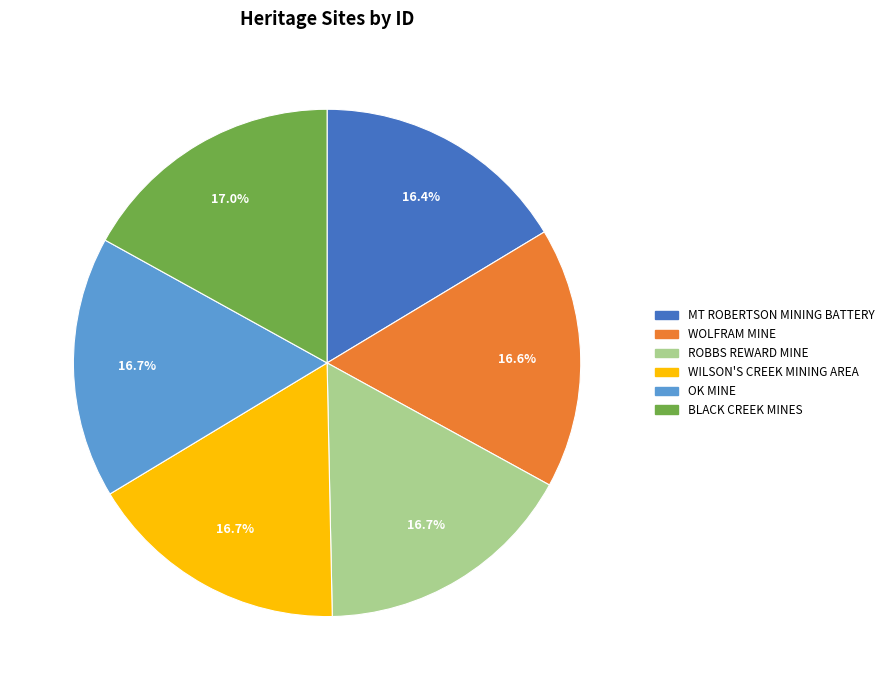

Count the number of slices in the pie.

6